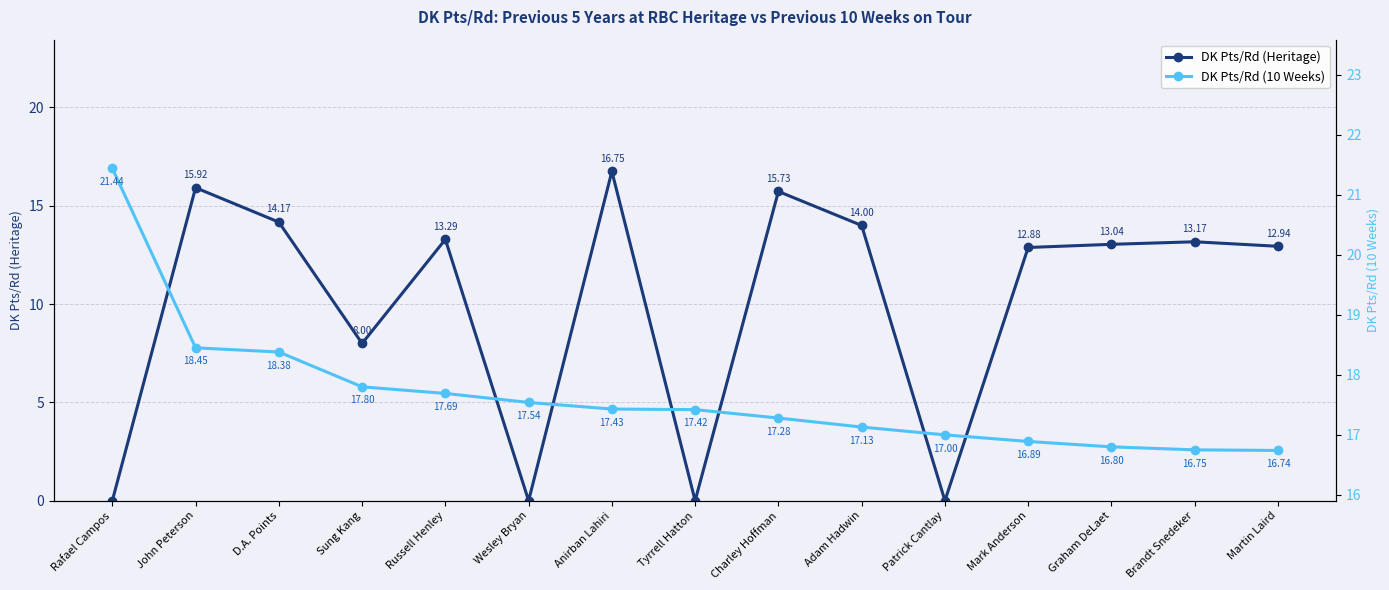

The DK Pts/Rd (10 Weeks) series shows 28.8 at Patrick Cantlay. True or false?

False